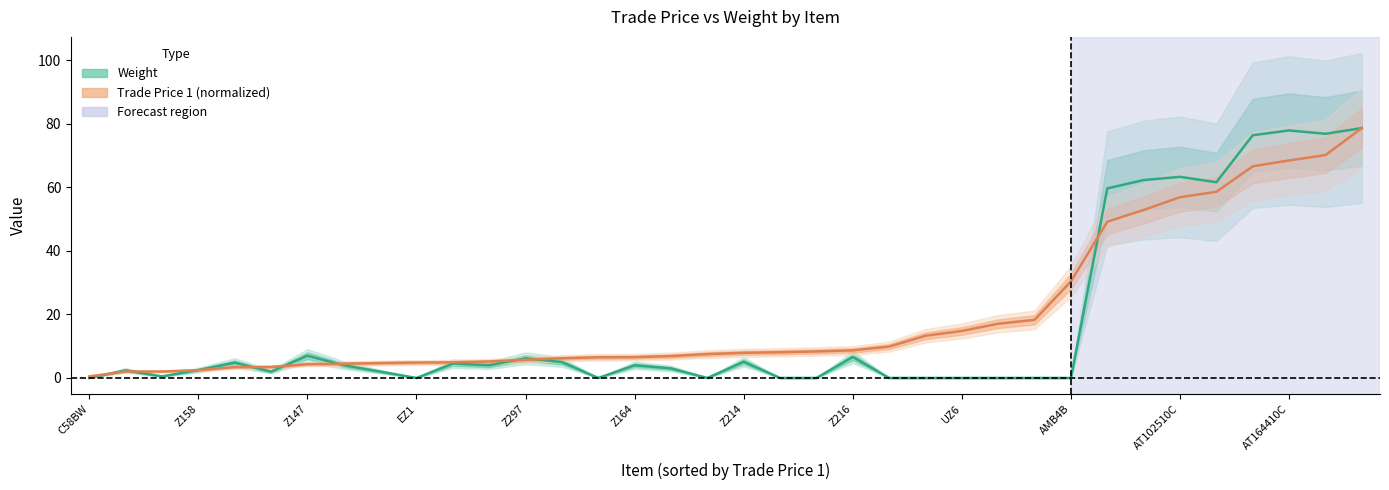

How many data points in Trade Price 1 (normalized) are above 7?

19